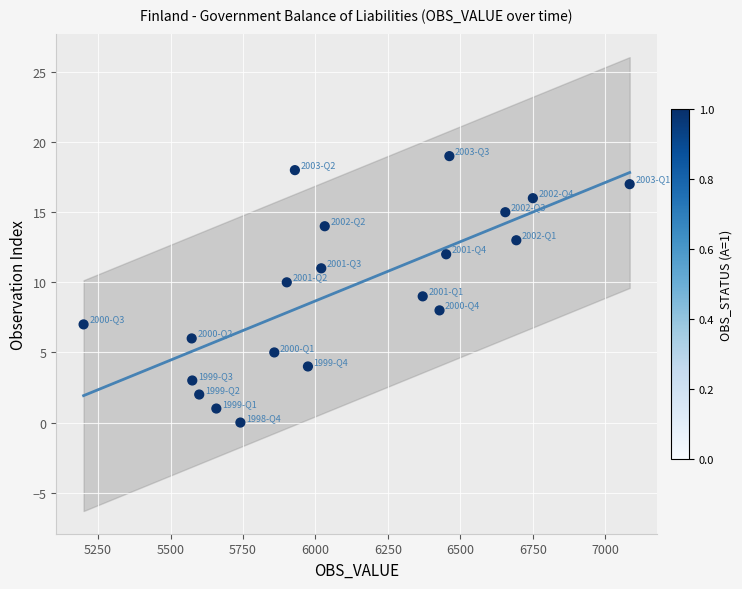

What is the range of X values (max minus min)?

1884